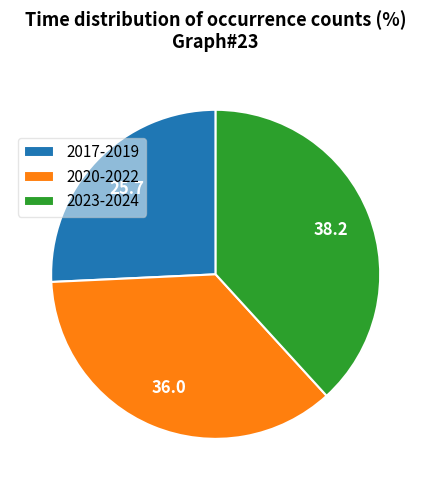

What is the ratio of the value at 2023-2024 to the value at 2017-2019?

1.5